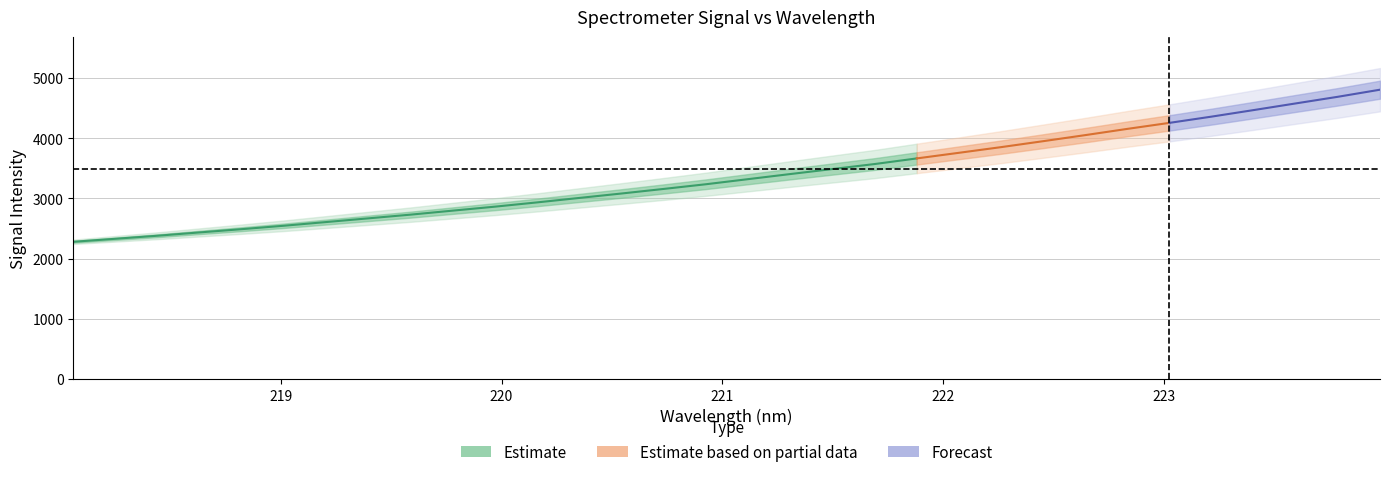

Reading left to right, list all the values displayed in this chart.

218.0596=2278.1	218.2508=2328.2	218.442=2379.0	218.6332=2434.2	218.8244=2488.3	219.0156=2545.2	219.2067=2606.5	219.3979=2668.0	219.589=2729.5	219.7801=2796.1	219.9712=2862.2	220.1623=2933.1	220.3533=3007.0	220.5444=3080.7	220.7354=3156.6	220.9264=3234.4	221.1174=3319.0	221.3083=3403.7	221.4993=3487.0	221.6902=3569.8	221.8812=3663.3	222.0721=3756.5	222.263=3850.7	222.4538=3949.6	222.6447=4050.5	222.8355=4154.1	223.0264=4254.2	223.2172=4357.9	223.408=4466.7	223.5987=4577.4	223.7895=4687.6	223.9802=4805.3